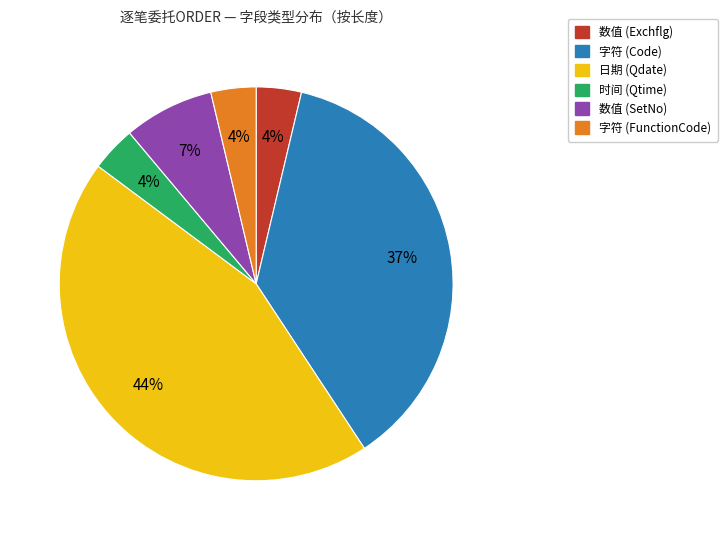

Is there any slice that represents more than half of the pie?

No